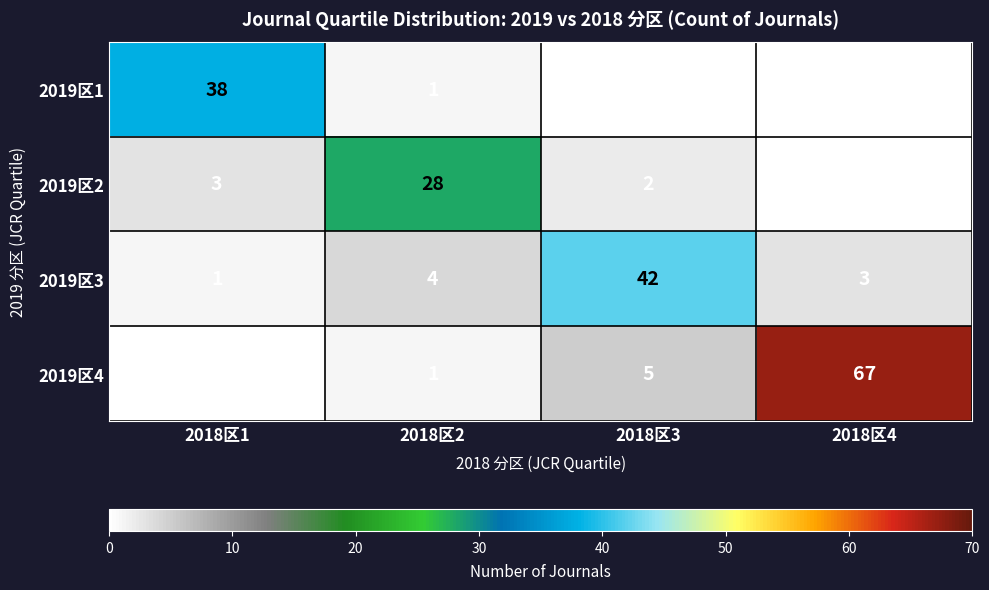

At which label is 2019区2 closest to 14?

2018区1